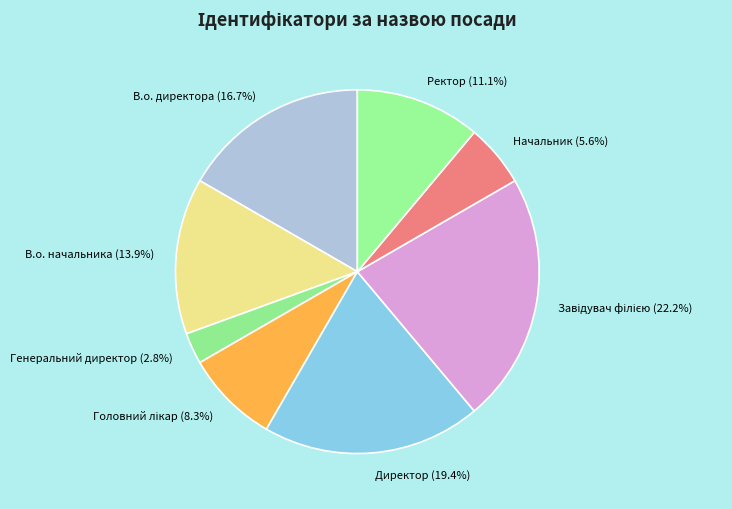

What is the ratio of the value at В.о. директора (16.7%) to the value at Начальник (5.6%)?

3.0